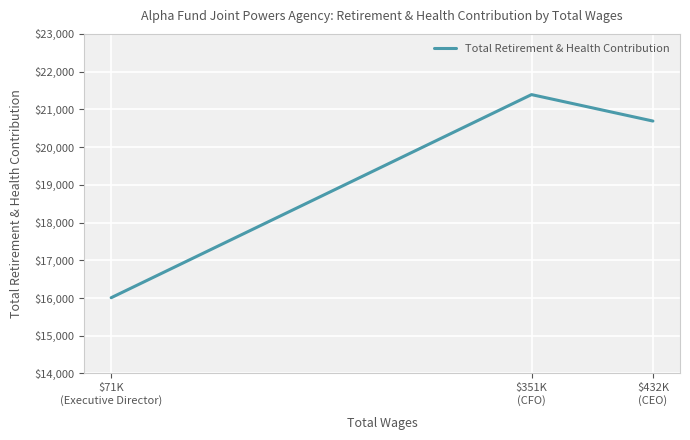

What is the sum of all values?

58089